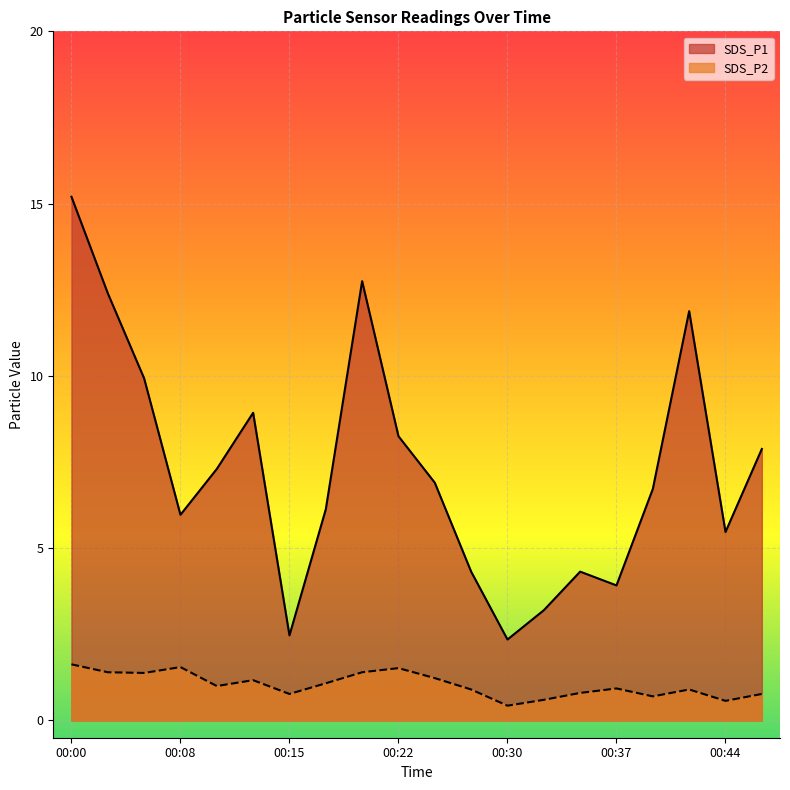

The SDS_P2 series shows 0.9 at 00:03. True or false?

False